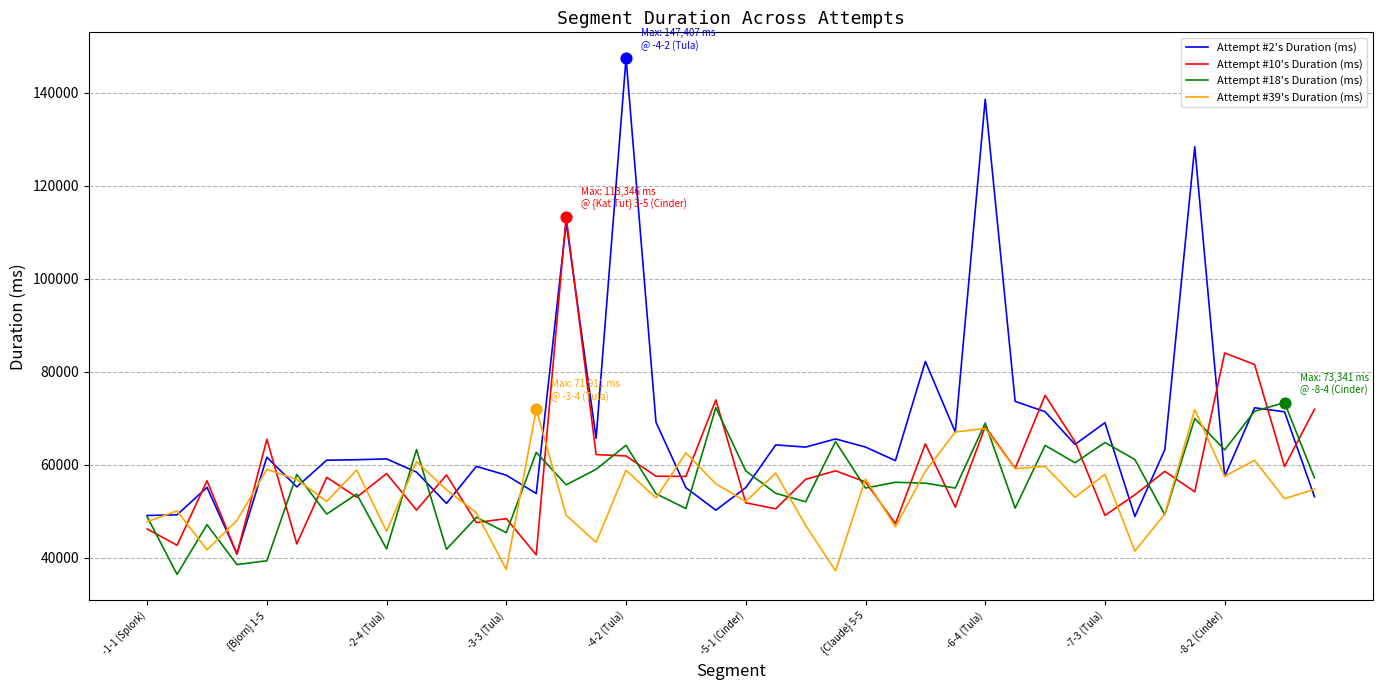

Which series has the largest total across all categories?

Attempt #2's Duration (ms)